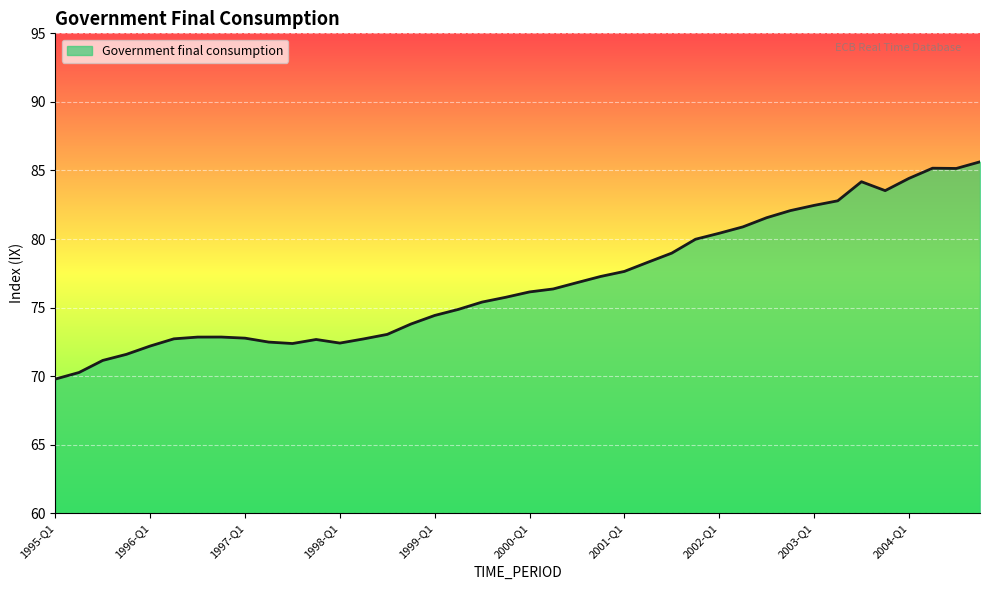

What is the average value?

76.9